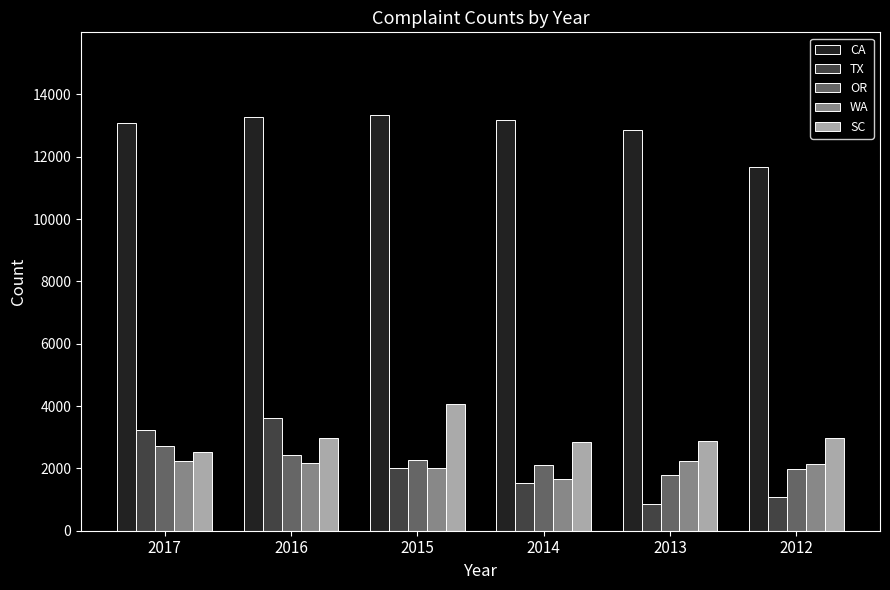

Which series has the widest spread of values?

TX